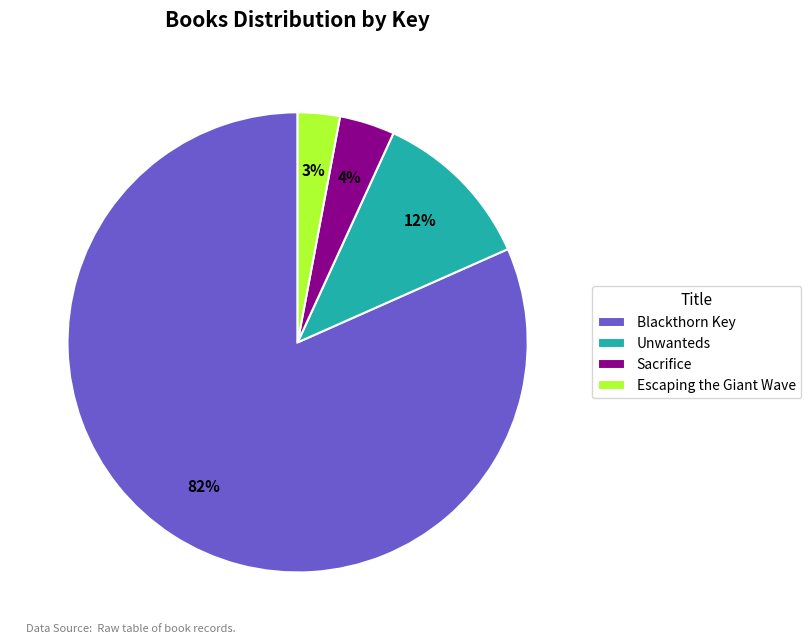

Rank the categories by value from highest to lowest.

Blackthorn Key, Unwanteds, Sacrifice, Escaping the Giant Wave